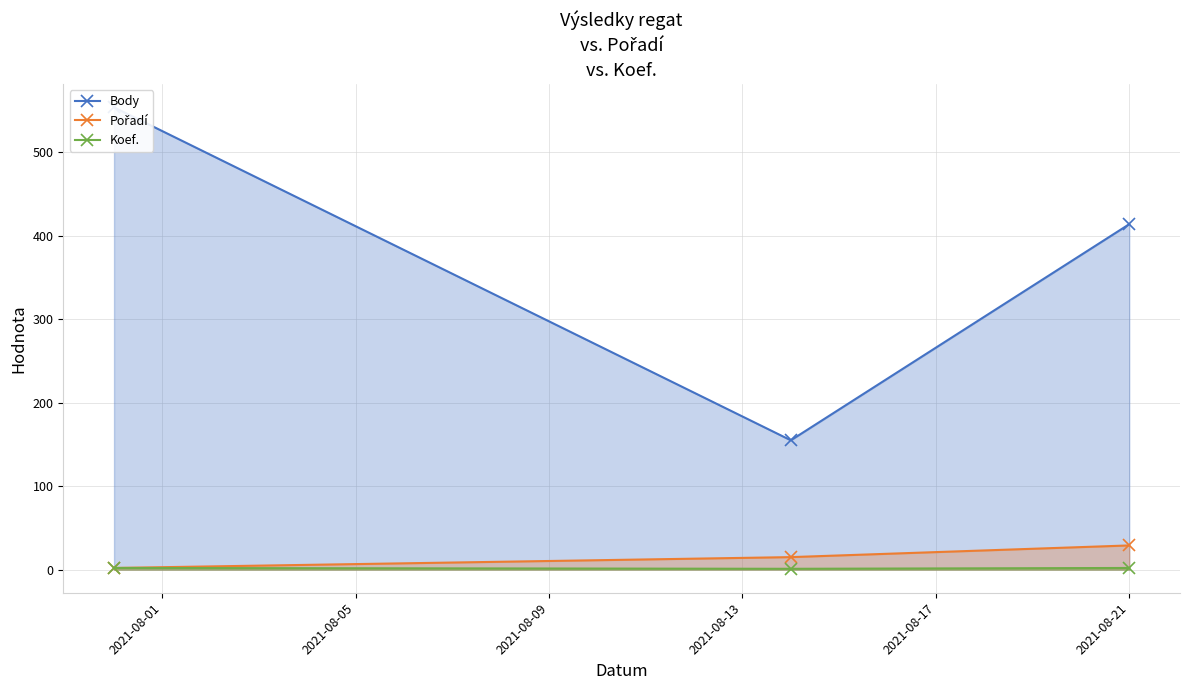

Reading left to right, what are all the values shown in this chart?

Body: 554	155	414
Pořadí: 2	15	29
Koef.: 2	1	2